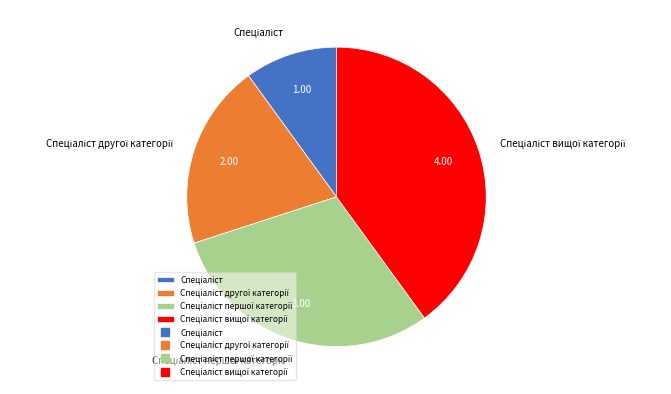

Is there a majority slice in this chart?

No